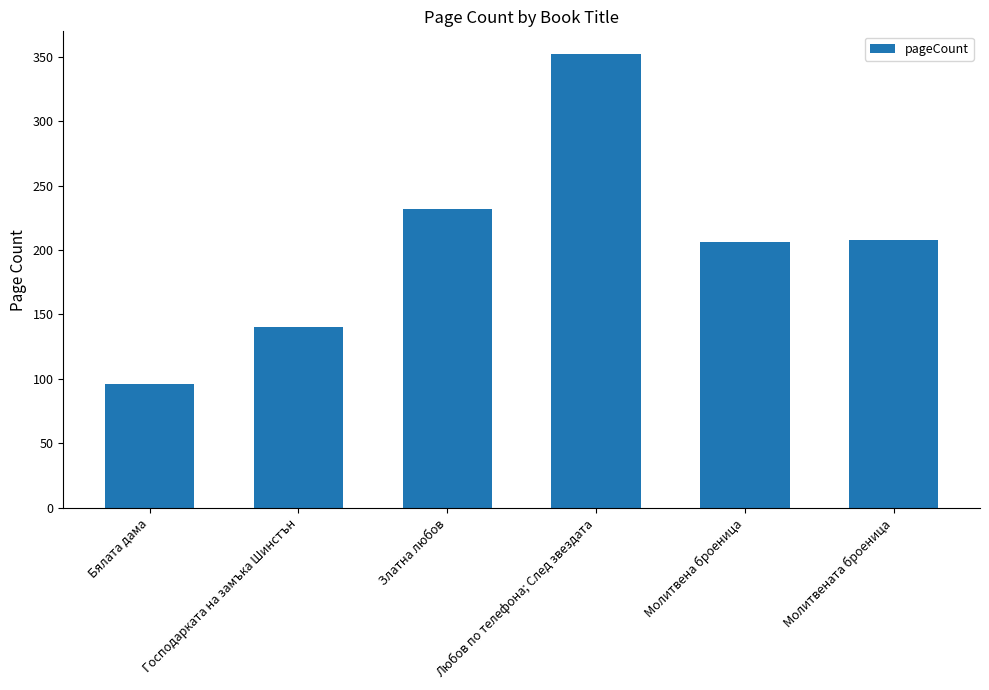

Reading right to left, list all the values displayed in this chart.

Молитвената броеница=208	Молитвена броеница=206	Любов по телефона; След звездата=352	Златна любов=232	Господарката на замъка Шинстън=140	Бялата дама=96